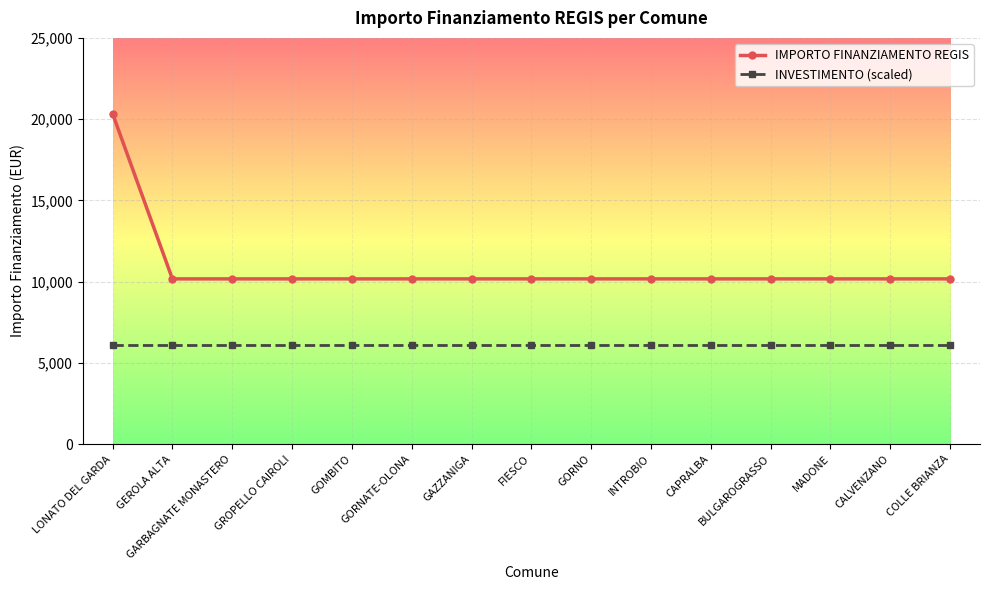

What is the difference between the highest and lowest values at BULGAROGRASSO?

4068.8